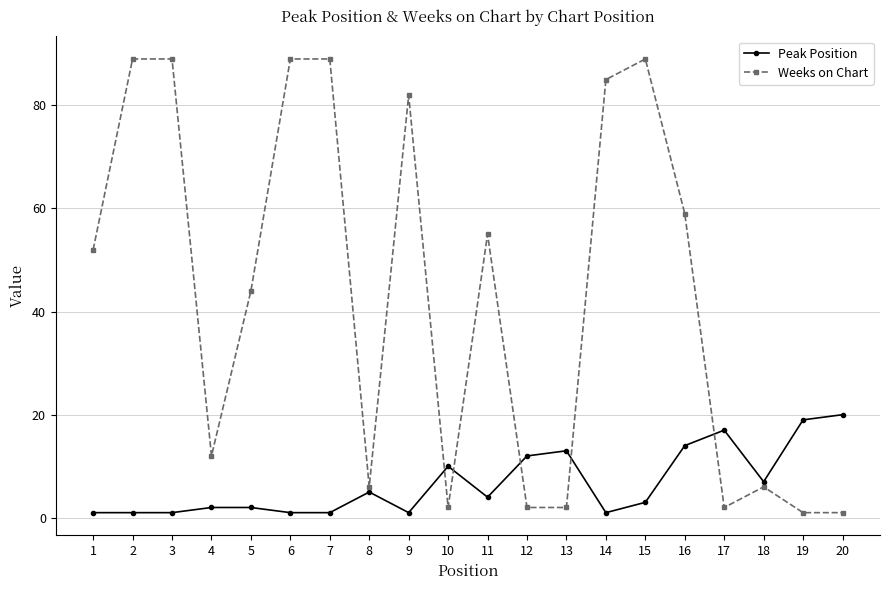

Reading right to left, extract all data points from this chart.

Peak Position: 20	19	7	17	14	3	1	13	12	4	10	1	5	1	1	2	2	1	1	1
Weeks on Chart: 1	1	6	2	59	89	85	2	2	55	2	82	6	89	89	44	12	89	89	52